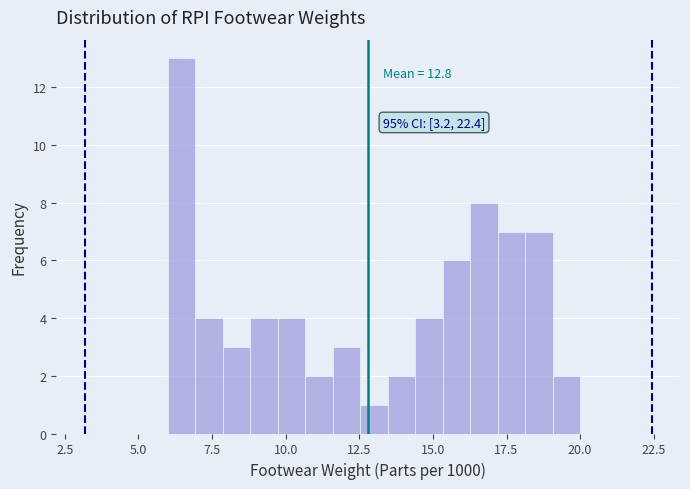

Around what value on the x-axis is the tallest bar? Give the approximate position of its centre, as read against the axis.

6.5